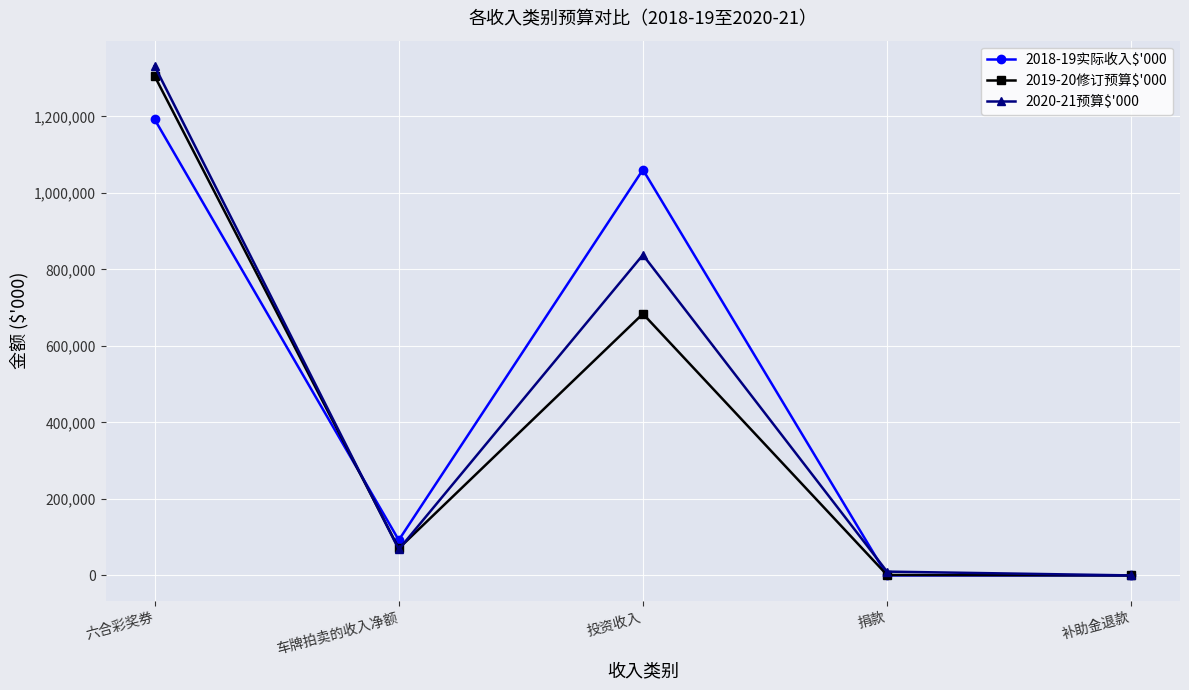

True or false: 2020-21预算$'000 has a value of 1331490 at 六合彩奖券.

True